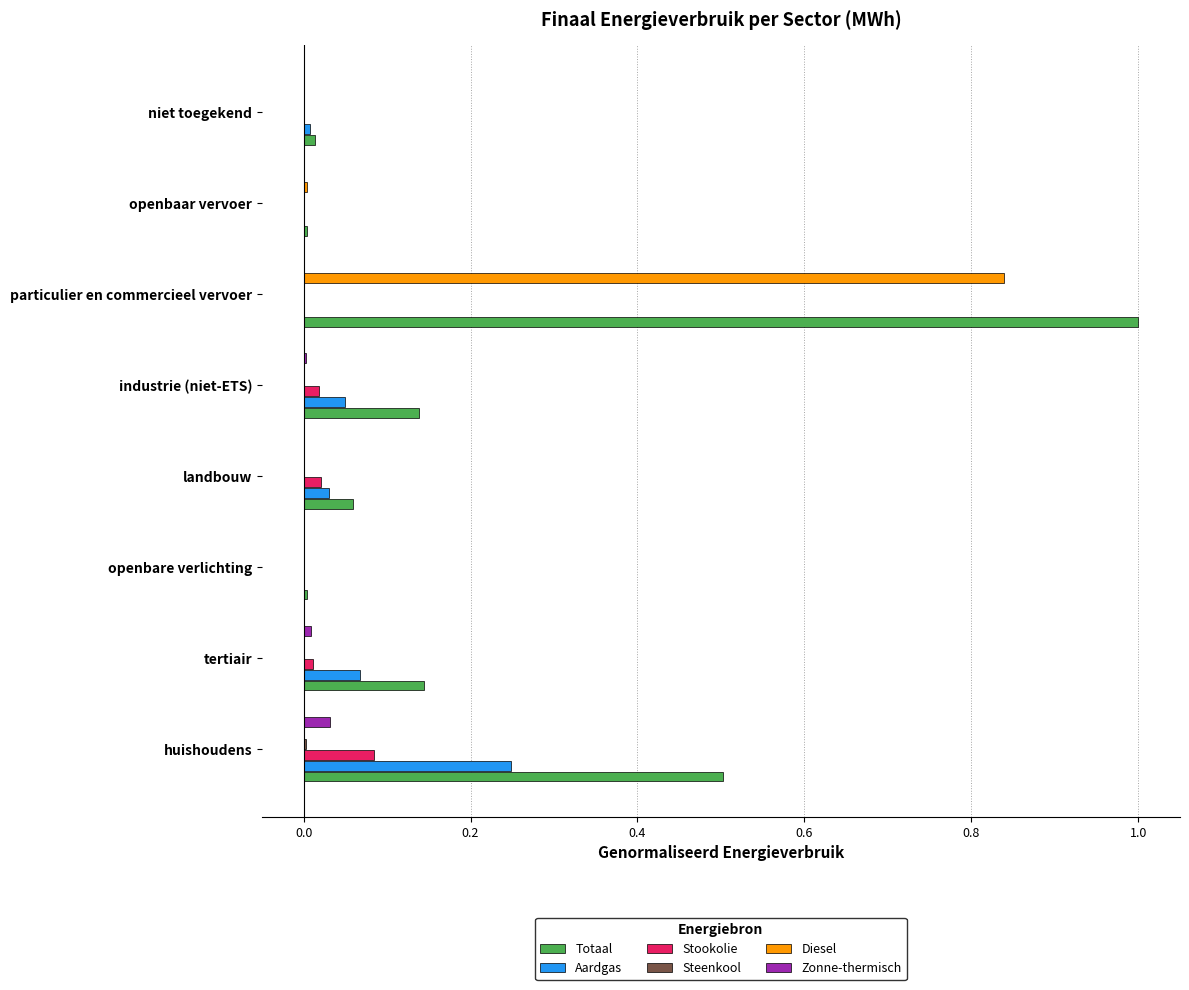

At which category does the chart reach its peak across all series?

particulier en commercieel vervoer